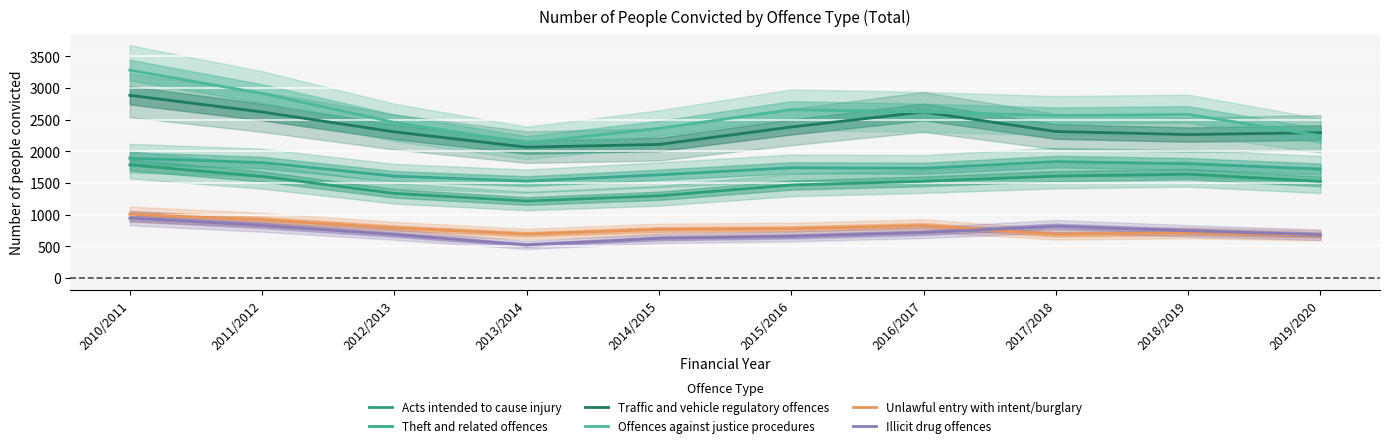

Reading left to right, list all the values displayed in this chart.

Acts intended to cause injury: 2010/2011=1787	2011/2012=1604	2012/2013=1337	2013/2014=1217	2014/2015=1299	2015/2016=1469	2016/2017=1528	2017/2018=1609	2018/2019=1640	2019/2020=1526
Theft and related offences: 2010/2011=1892	2011/2012=1823	2012/2013=1609	2013/2014=1530	2014/2015=1630	2015/2016=1741	2016/2017=1733	2017/2018=1838	2018/2019=1804	2019/2020=1722
Traffic and vehicle regulatory offences: 2010/2011=2884	2011/2012=2621	2012/2013=2307	2013/2014=2066	2014/2015=2109	2015/2016=2384	2016/2017=2621	2017/2018=2313	2018/2019=2265	2019/2020=2295
Offences against justice procedures: 2010/2011=3281	2011/2012=2913	2012/2013=2456	2013/2014=2133	2014/2015=2363	2015/2016=2658	2016/2017=2621	2017/2018=2564	2018/2019=2583	2019/2020=2247
Unlawful entry with intent/burglary: 2010/2011=1008	2011/2012=921	2012/2013=793	2013/2014=695	2014/2015=768	2015/2016=780	2016/2017=829	2017/2018=692	2018/2019=715	2019/2020=677
Illicit drug offences: 2010/2011=947	2011/2012=832	2012/2013=688	2013/2014=524	2014/2015=628	2015/2016=659	2016/2017=719	2017/2018=819	2018/2019=747	2019/2020=685